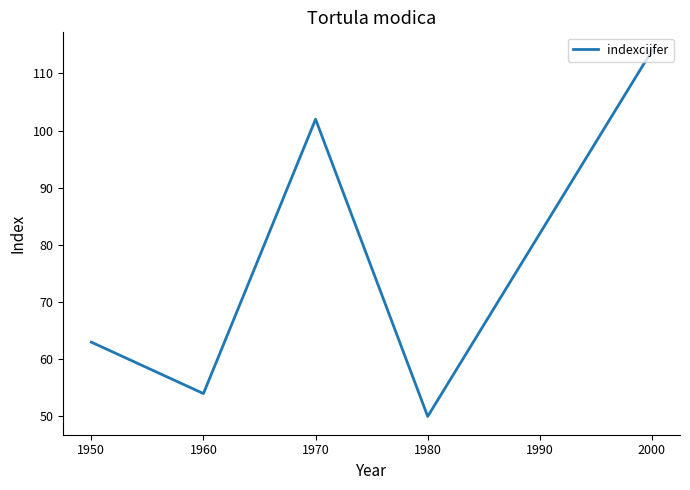

Rank the categories by value from highest to lowest.

2000, 1970, 1990, 1950, 1960, 1980